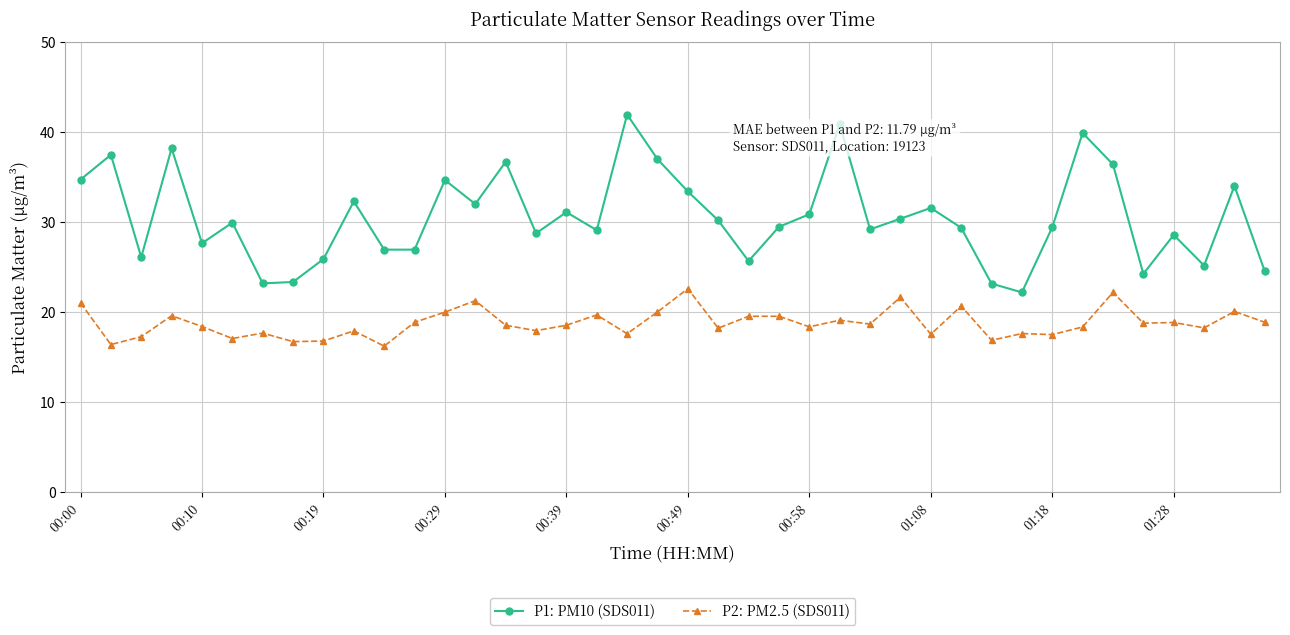

What is the value of the P1: PM10 (SDS011) point at the 16th from the left?

28.7